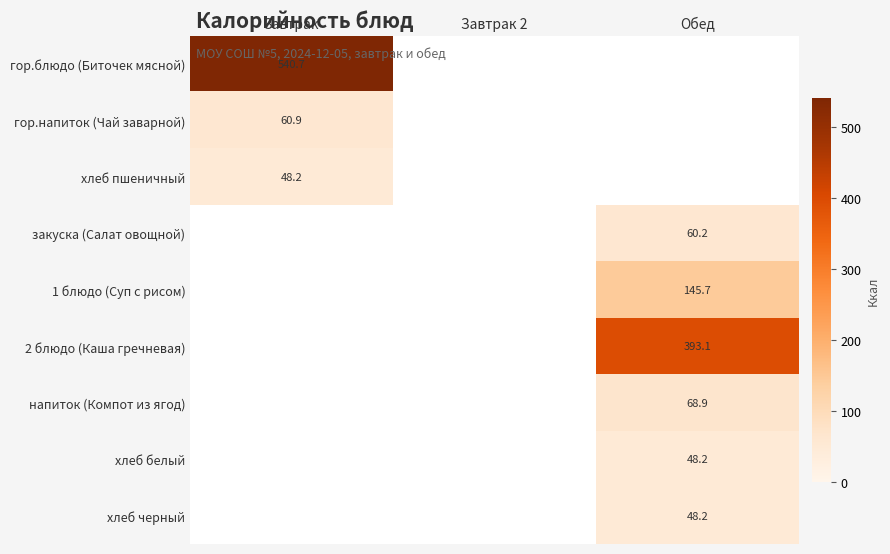

How many values in хлеб черный are above zero?

1